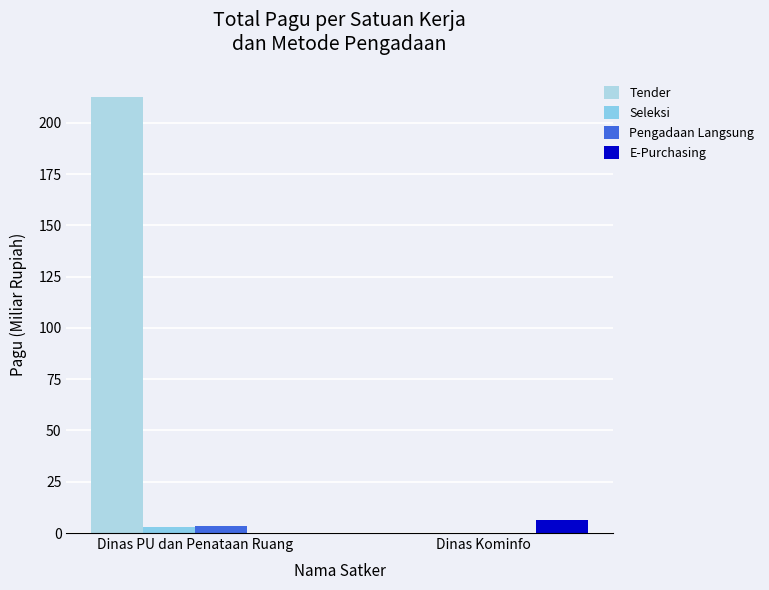

True or false: Seleksi has a value of -1.5 at Dinas Kominfo.

False